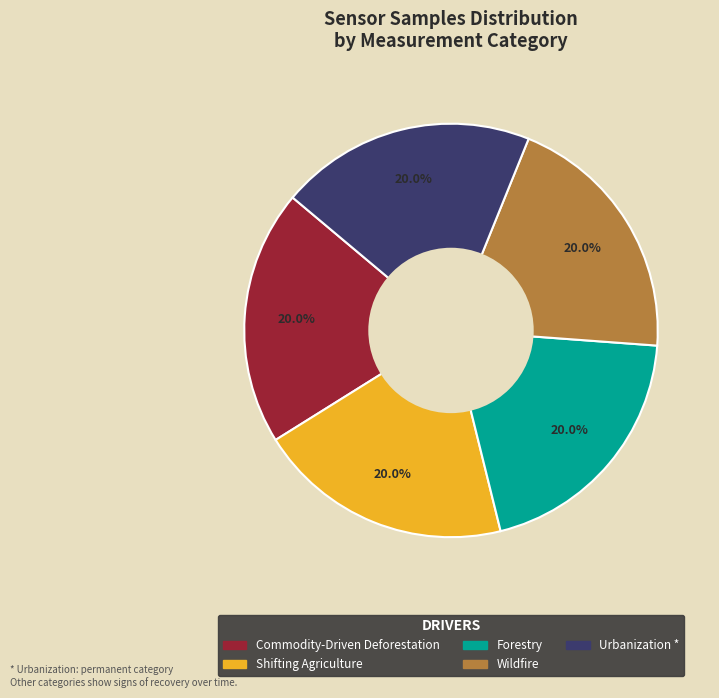

To the nearest percent, what is the average slice percentage?

20%